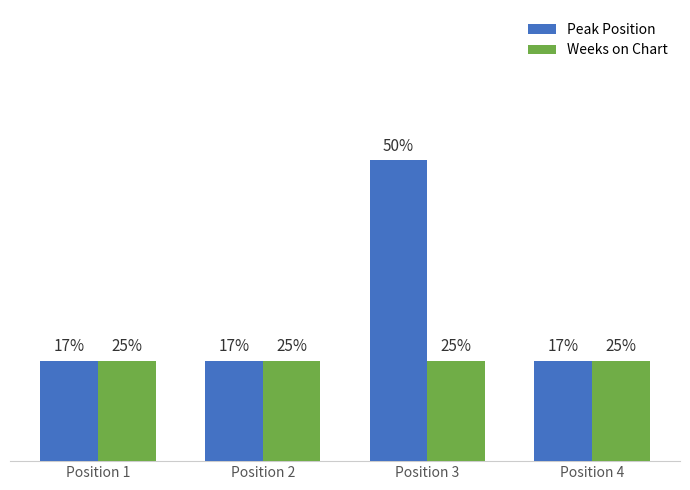

Are the bars horizontal?

No